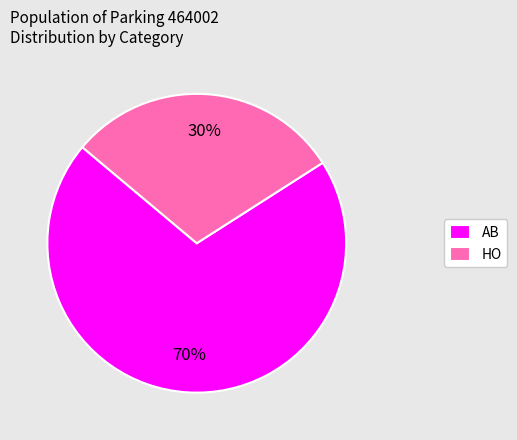

Does AB represent more than half of the total?

Yes